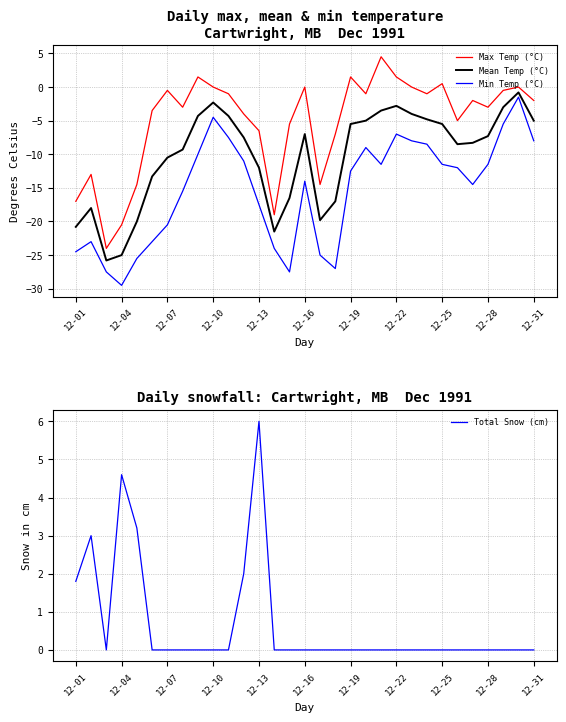

Rank the series by their average value, from lowest to highest.

Min Temp (°C), Mean Temp (°C), Max Temp (°C), Total Snow (cm)